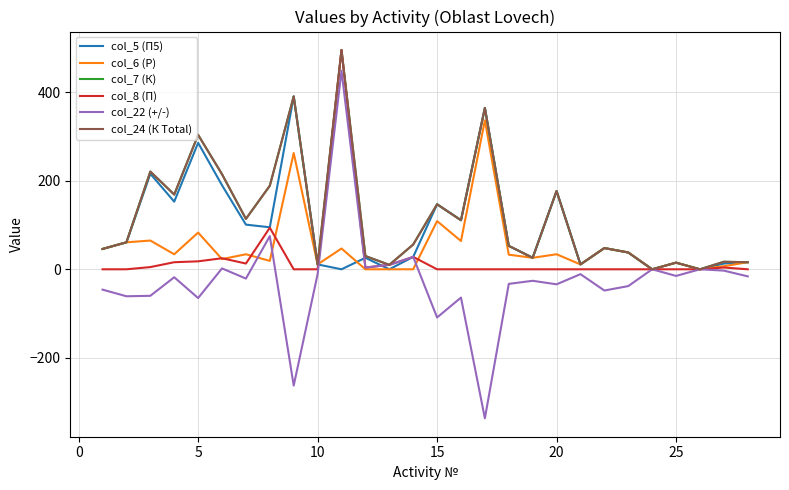

Is this an area chart (filled region under the line)?

No